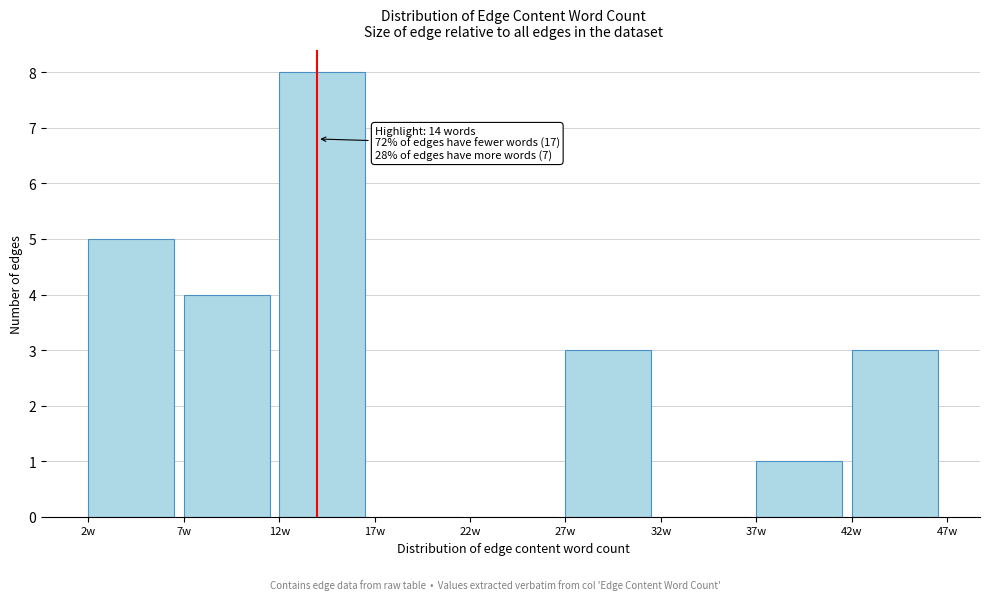

Over which range of the x-axis is the bar tallest?

12 to 17